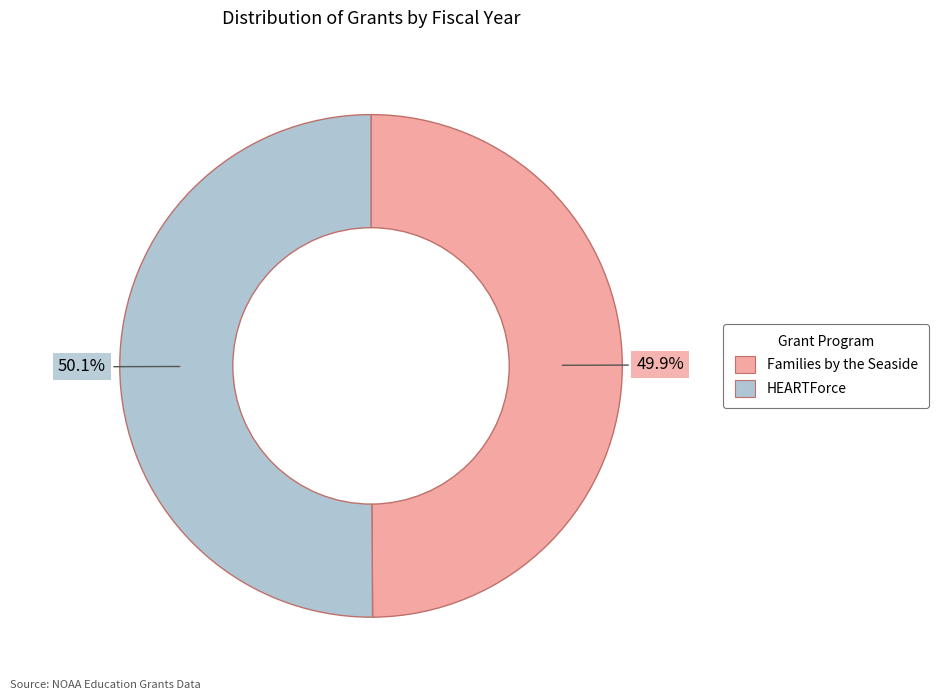

How many slices are in this pie chart?

2